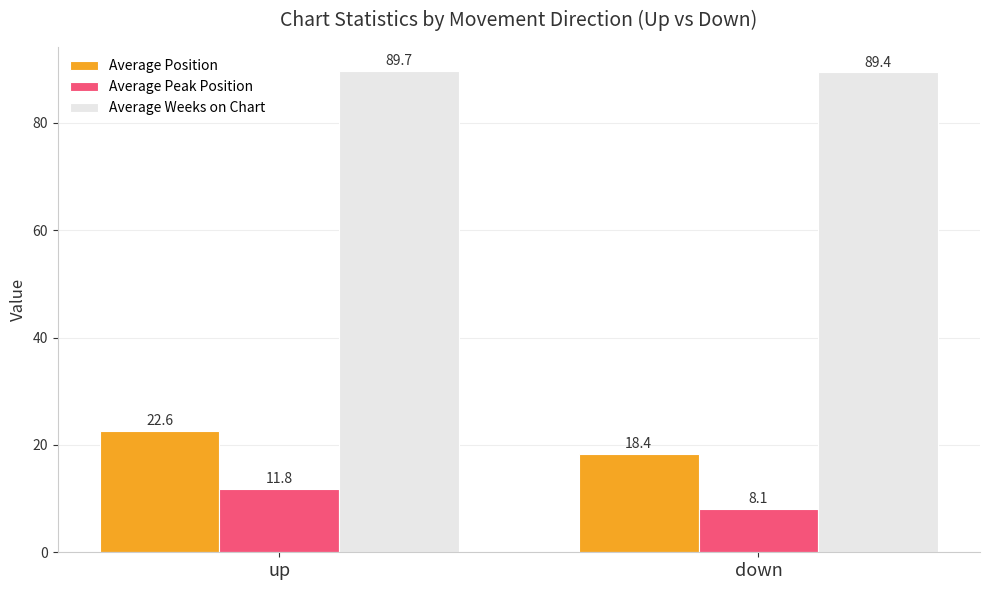

What is the average value of the Average Position series?

20.5